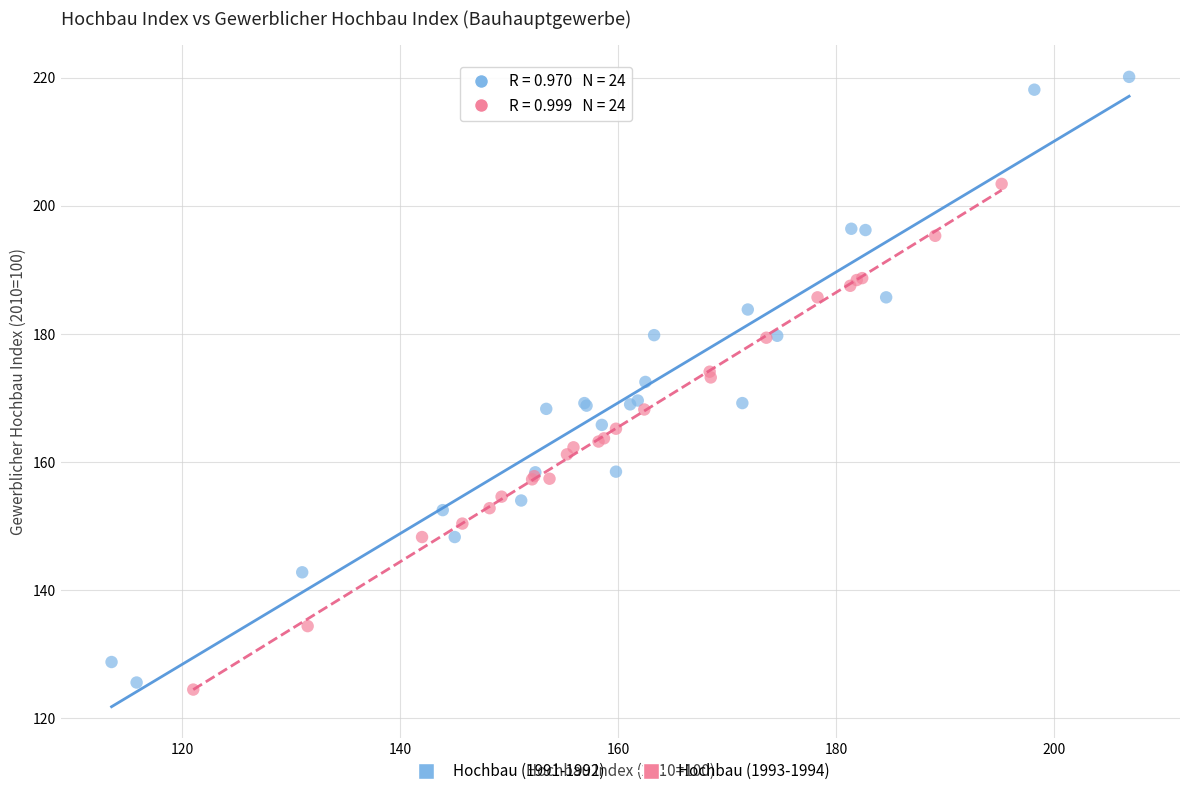

Which series reaches the minimum Y coordinate?

Hochbau (1993-1994)